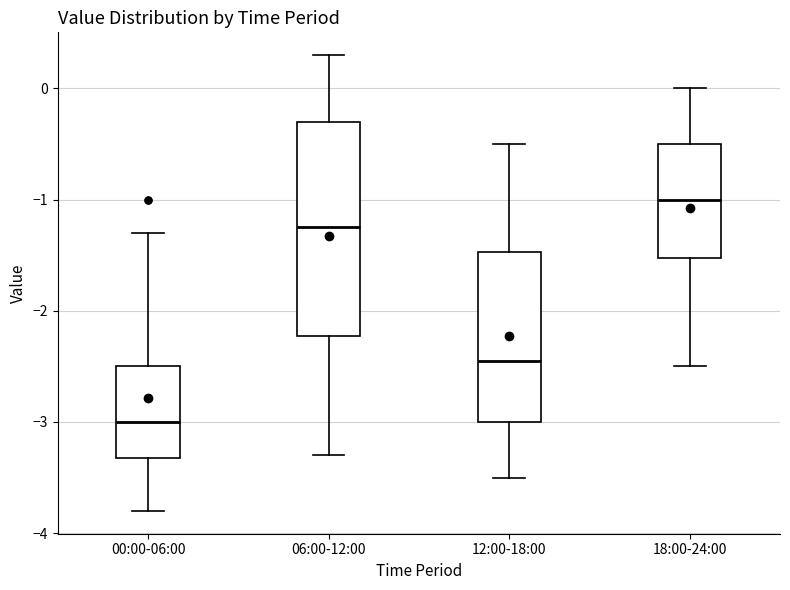

Reading left to right, read every box against the y-axis: the position of its median line, the range the box covers, and the ends of its whiskers. The values are not printed on the chart, so give them approximately, as read against the axis.

00:00-06:00: median -3.0, box -3.3 to -2.5, whiskers -3.8 to -1.3
06:00-12:00: median -1.2, box -2.2 to -0.3, whiskers -3.3 to 0.3
12:00-18:00: median -2.4, box -3.0 to -1.5, whiskers -3.5 to -0.5
18:00-24:00: median -1.0, box -1.5 to -0.5, whiskers -2.5 to 0.0